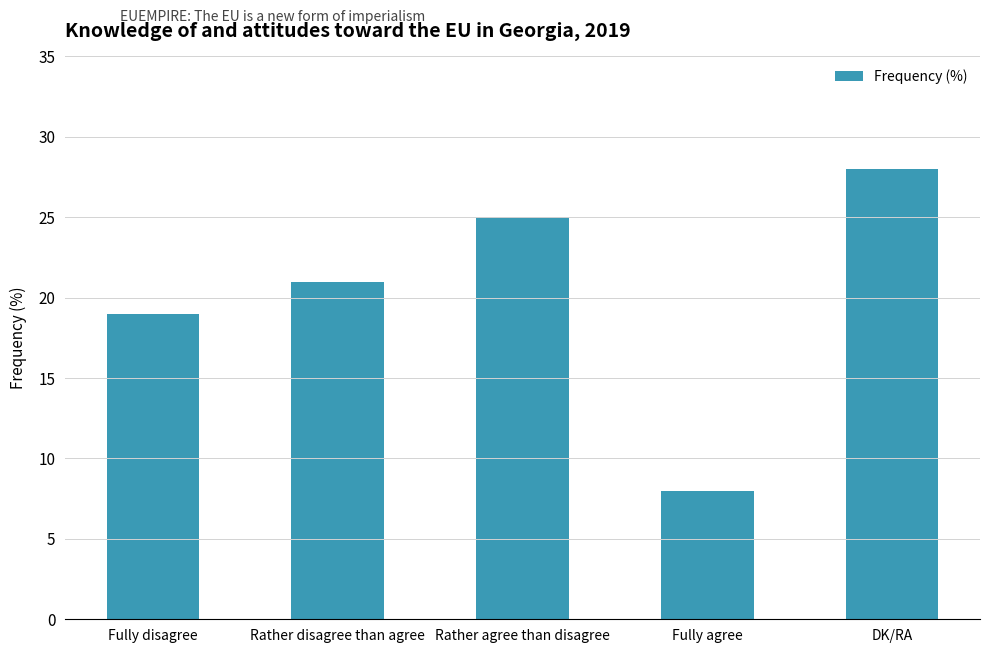

What is the average value?

20